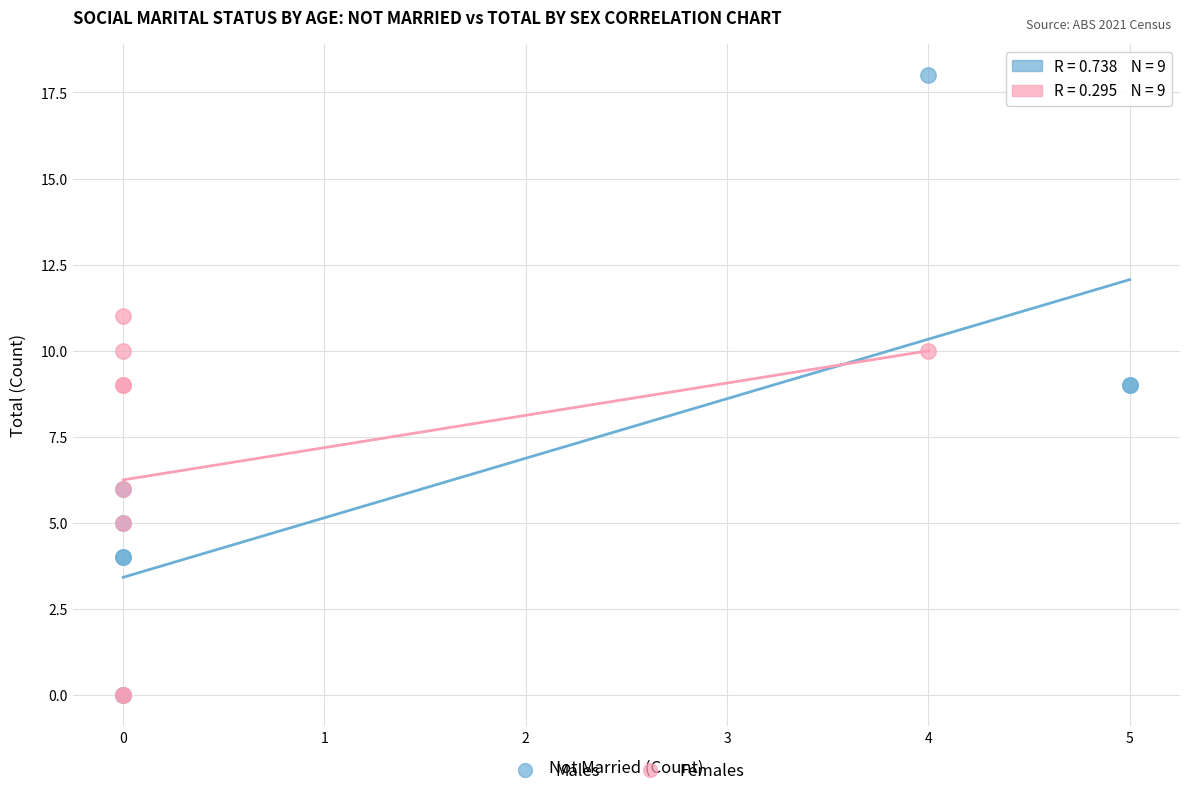

Which series has the largest Y range (max minus min)?

Males